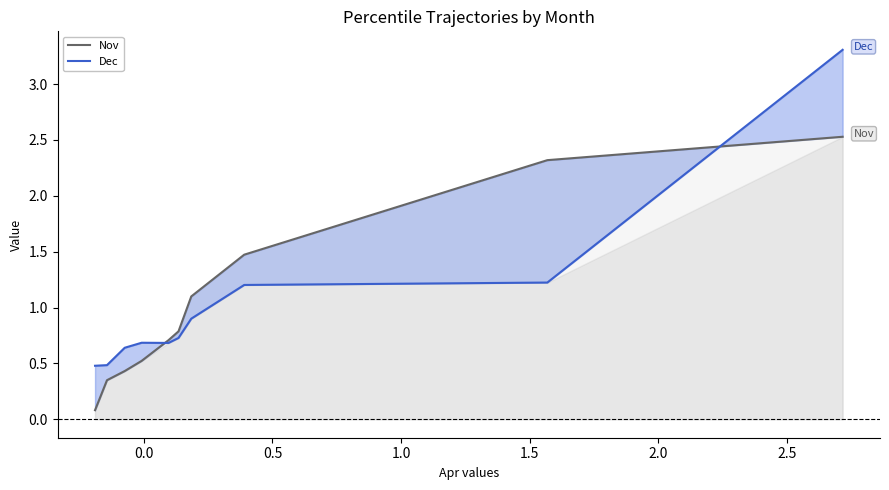

Reading left to right, list all the values displayed in this chart.

Nov: 0.1	0.3	0.4	0.5	0.7	0.8	1.1	1.5	2.3	2.5
Dec: 0.5	0.5	0.6	0.7	0.7	0.7	0.9	1.2	1.2	3.3